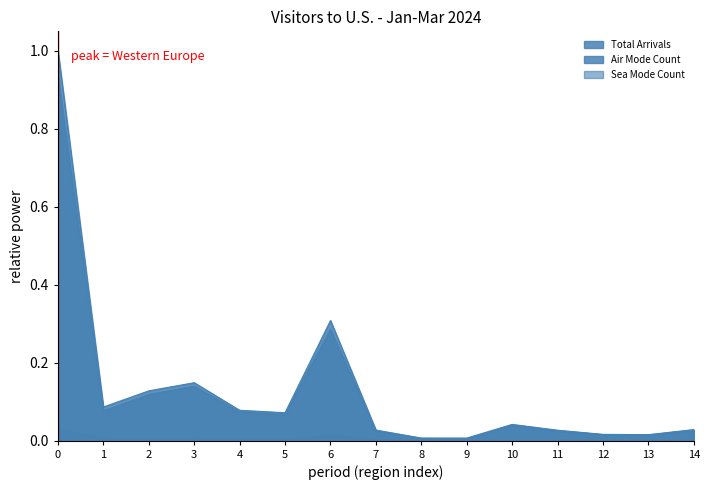

Which series has the largest total across all categories?

Total Arrivals